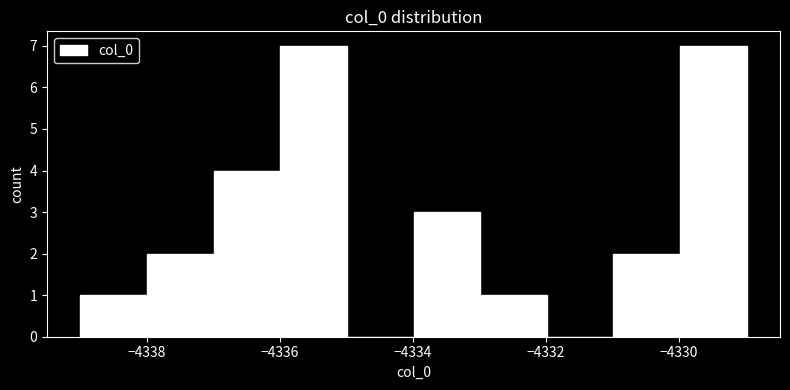

What is the height of the bar covering -4336 to -4335 on the x-axis? Neither the bar edges nor the heights are printed on the chart, so give them approximately, as read against the axes.

7